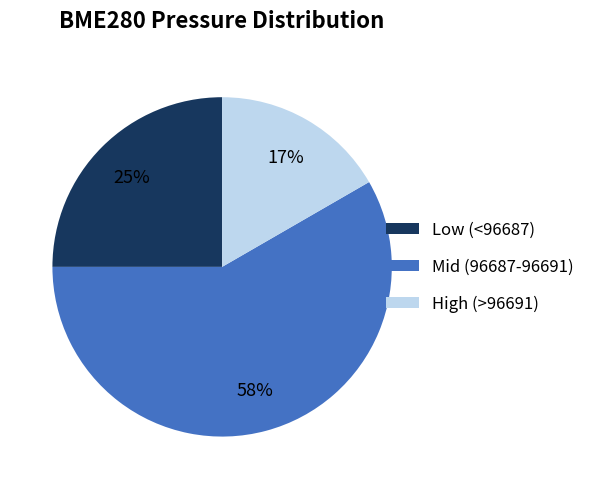

Does any single category account for the majority?

Yes